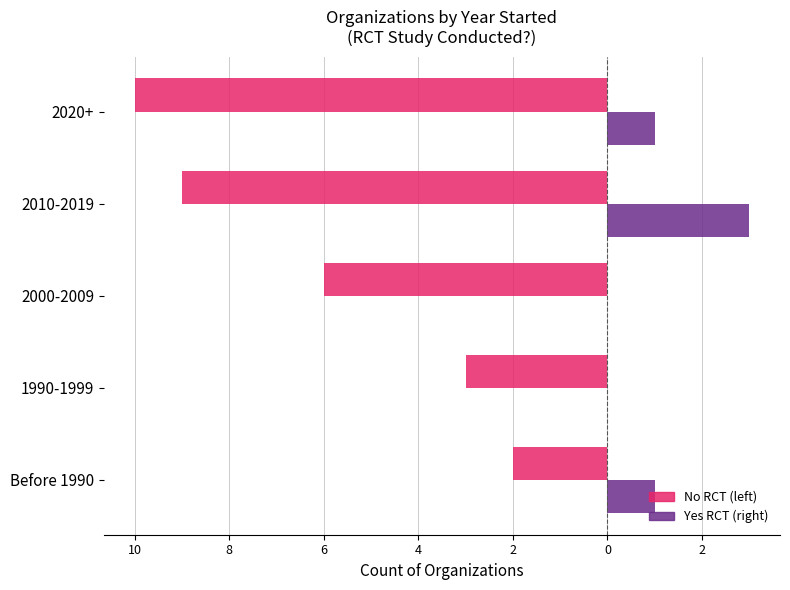

The value of Yes RCT at 2020+ is 1. True or false?

True